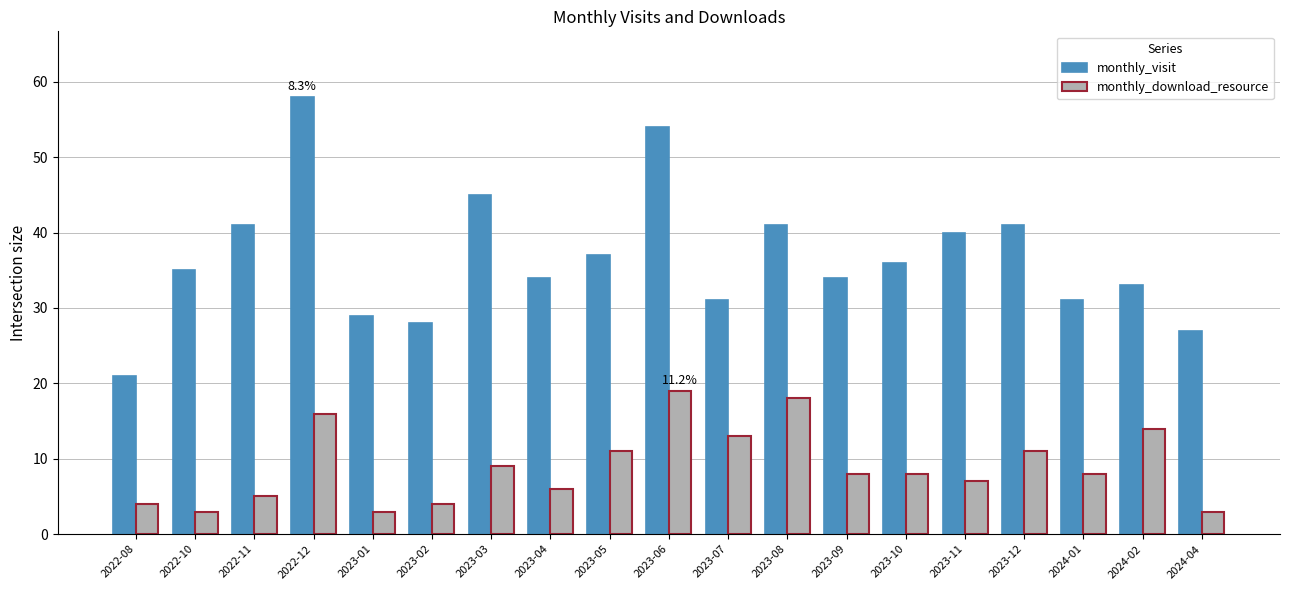

What is the lowest value of the monthly_download_resource series?

3